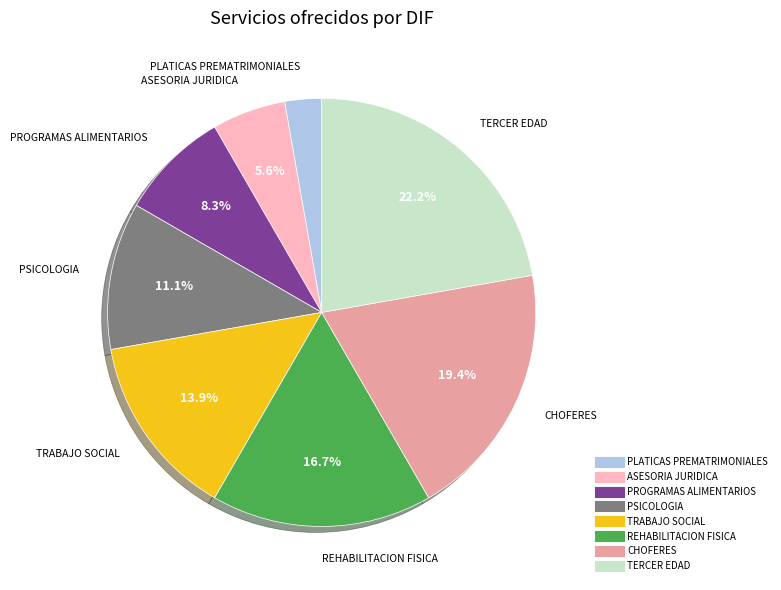

Which category has the smallest portion of the pie?

PLATICAS PREMATRIMONIALES